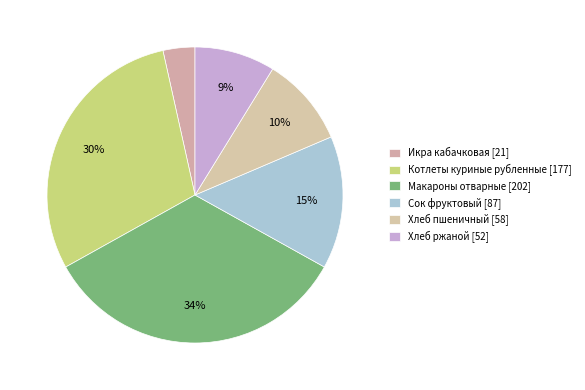

Count the number of slices in the pie.

6